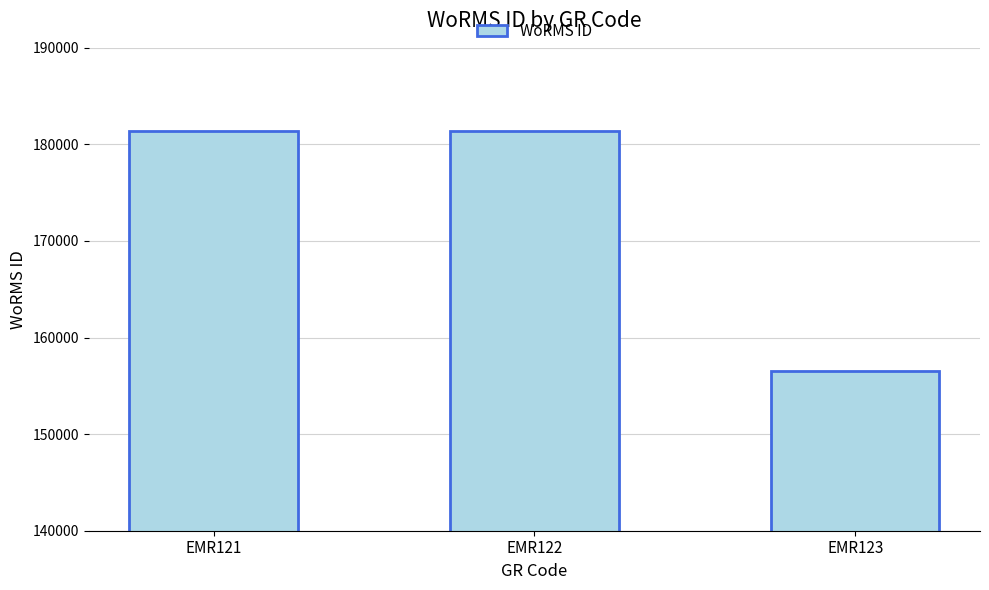

What is the minimum value shown in the chart?

156494